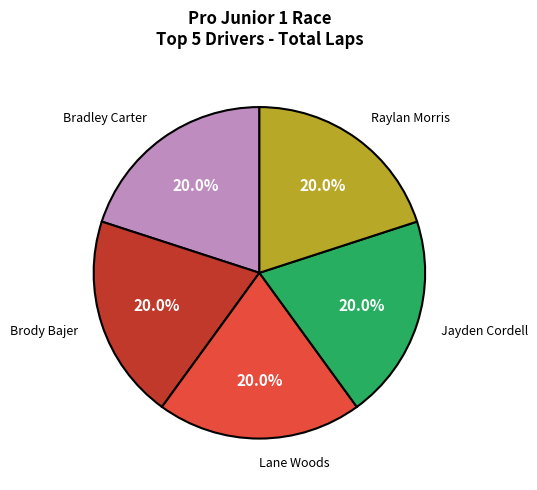

Does any single category account for the majority?

No